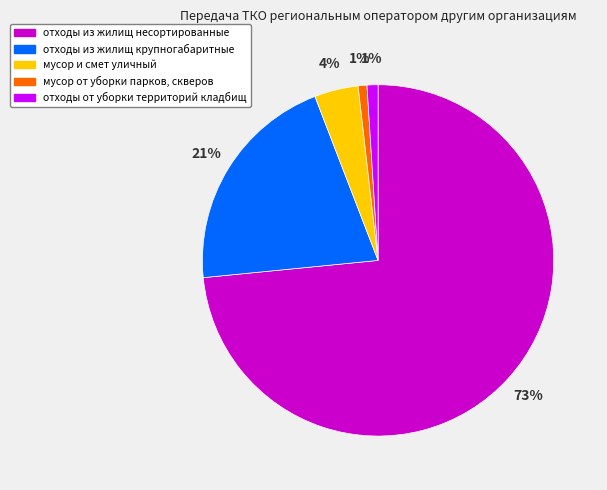

Approximately how many times larger is the value at отходы из жилищ несортированные compared to отходы из жилищ крупногабаритные?

3.5